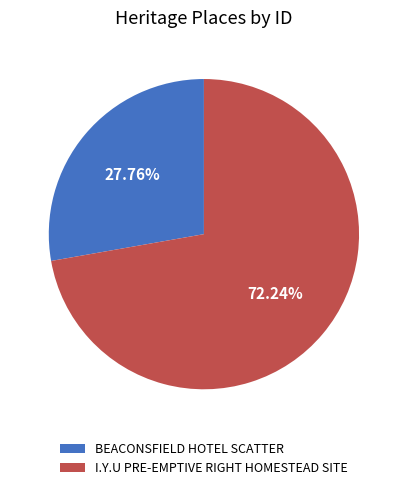

Which slice is the smallest?

BEACONSFIELD HOTEL SCATTER